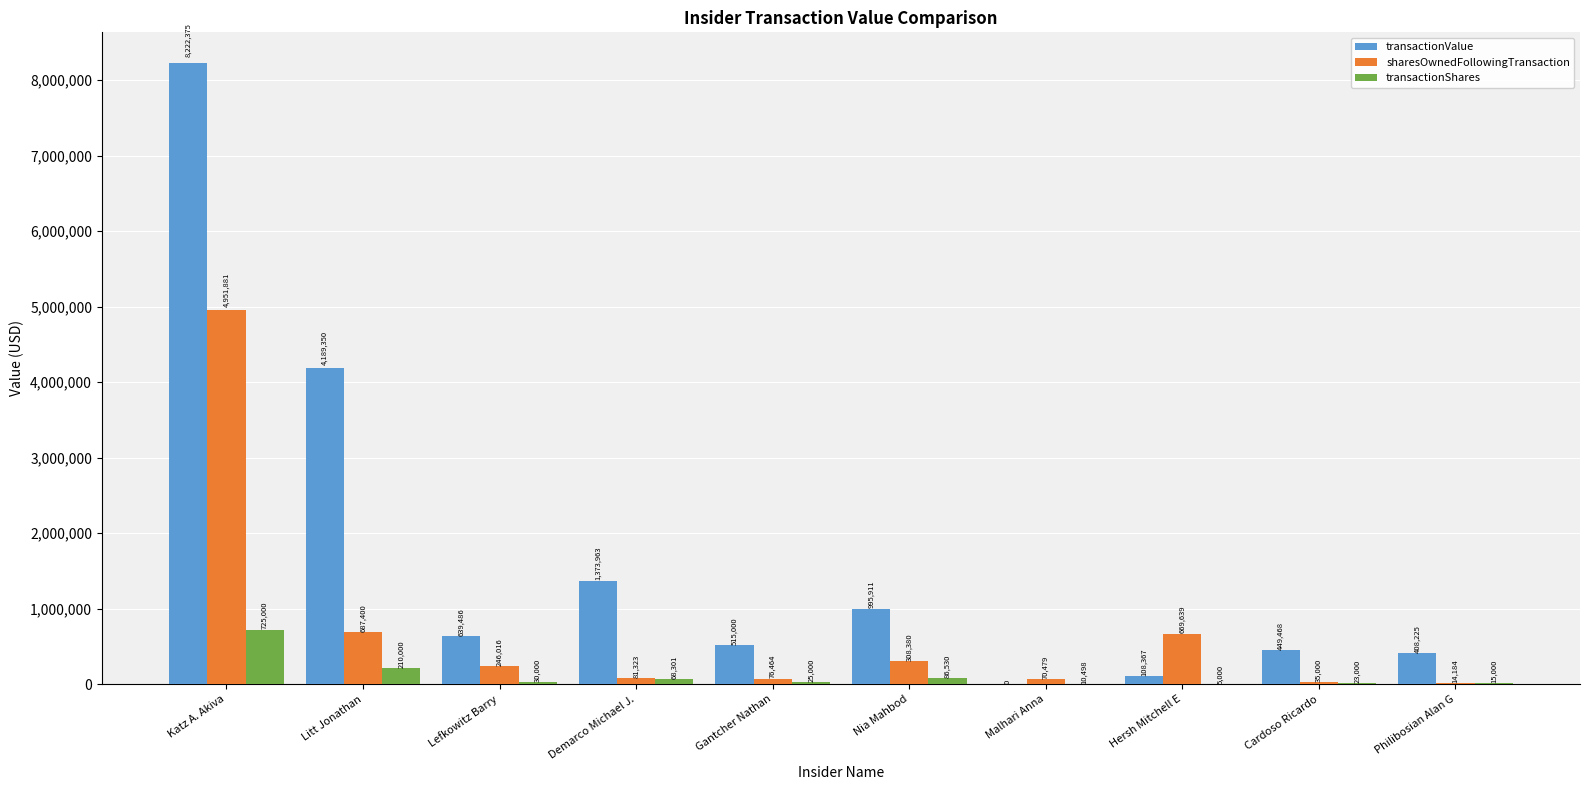

How many series are shown in this chart?

3